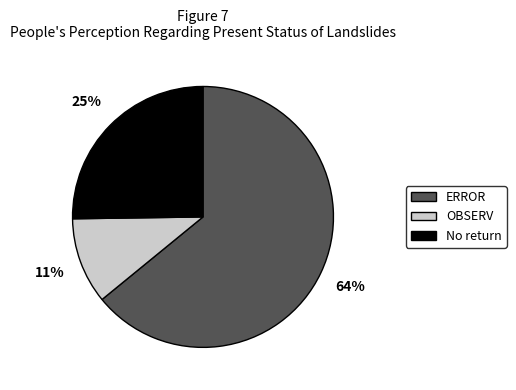

To the nearest percent, what is the difference between the largest and smallest slice percentages?

53%